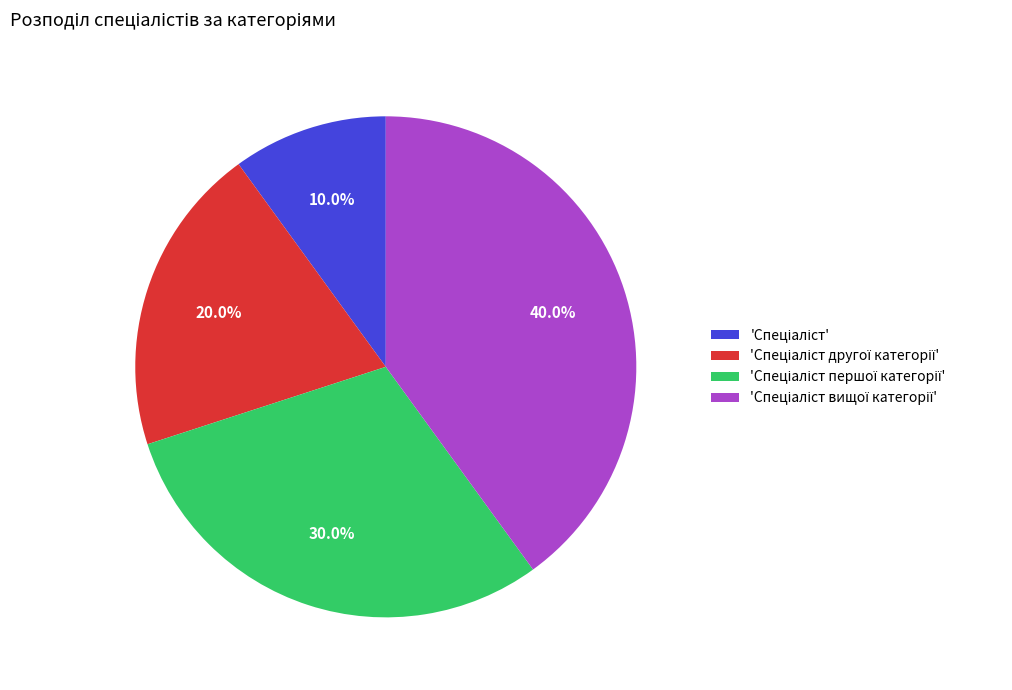

Is there a majority slice in this chart?

No